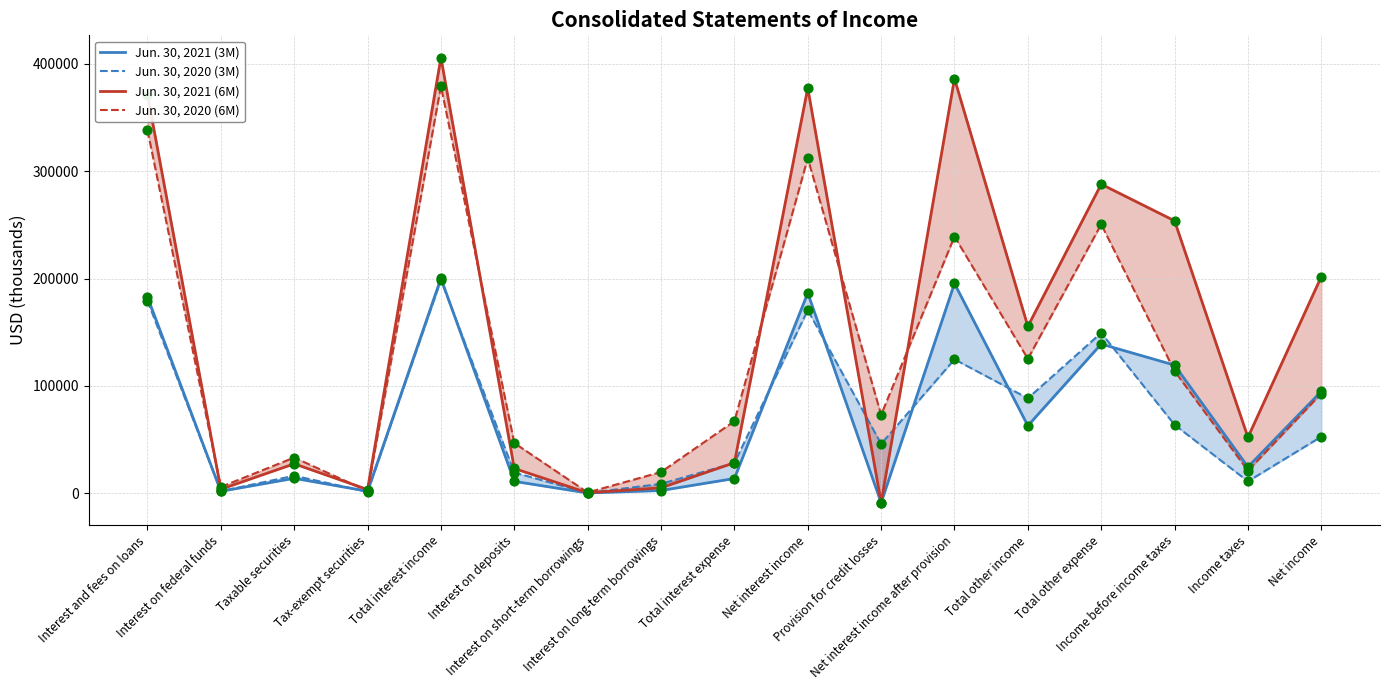

At which category is the sum across all series the highest?

Total interest income